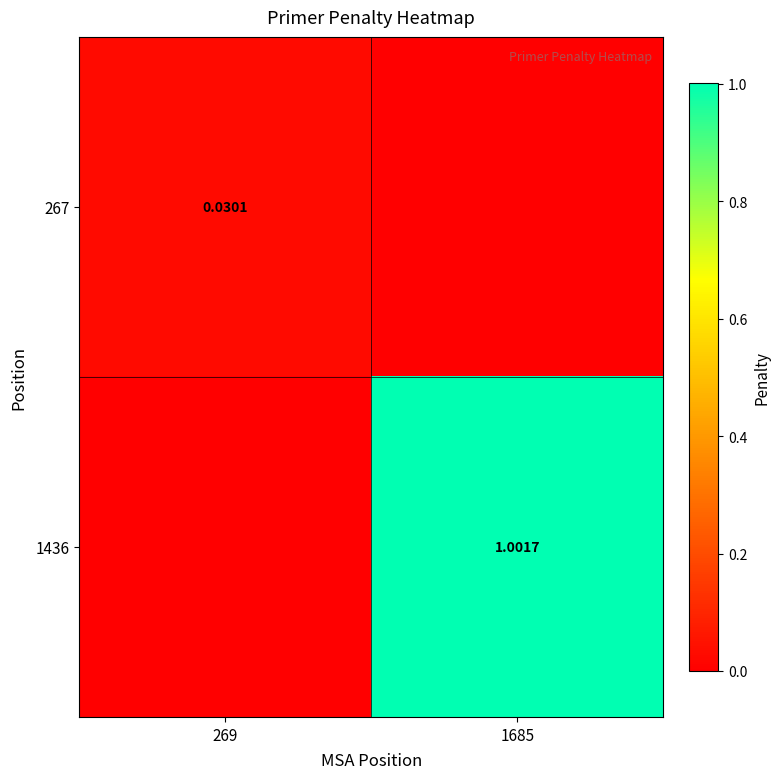

How many values in the 1436 series are below 1?

1